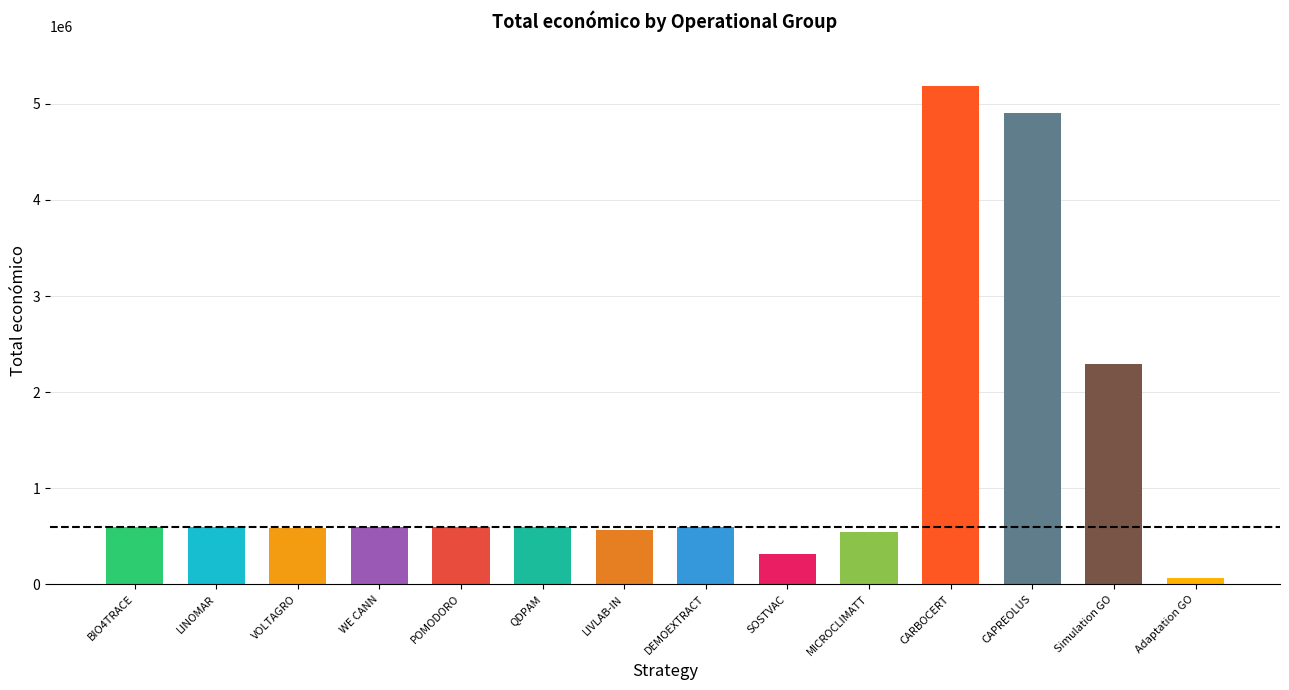

Are the bars horizontal?

No